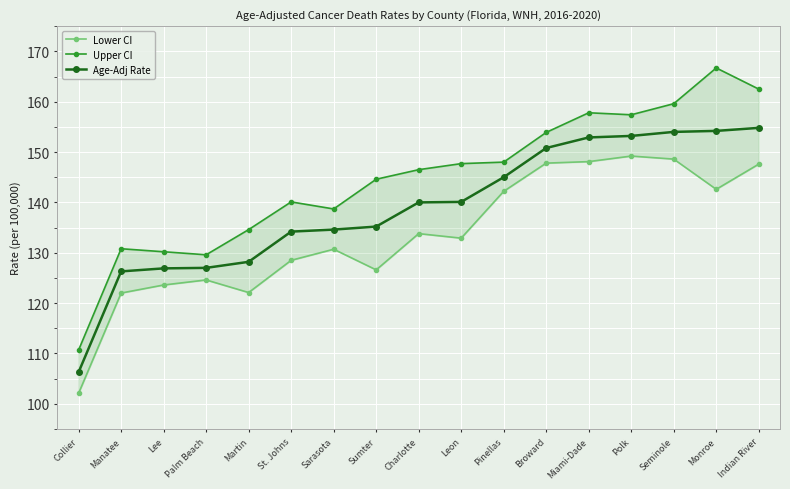

What are all the series names shown in the legend?

Lower CI, Upper CI, Age-Adj Rate